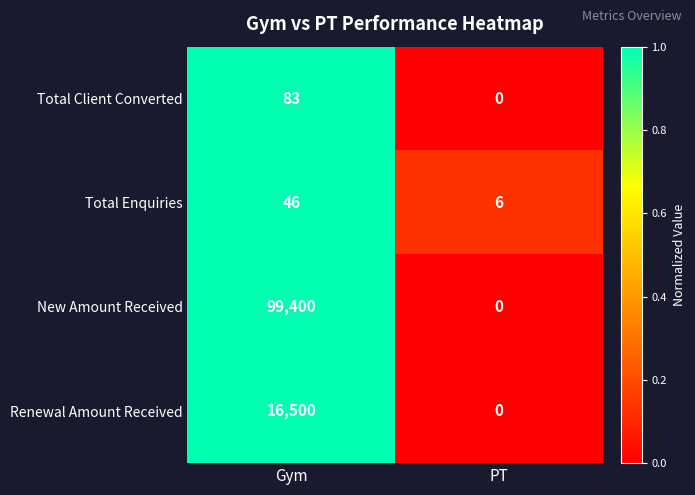

How many categories are shown in the chart?

2